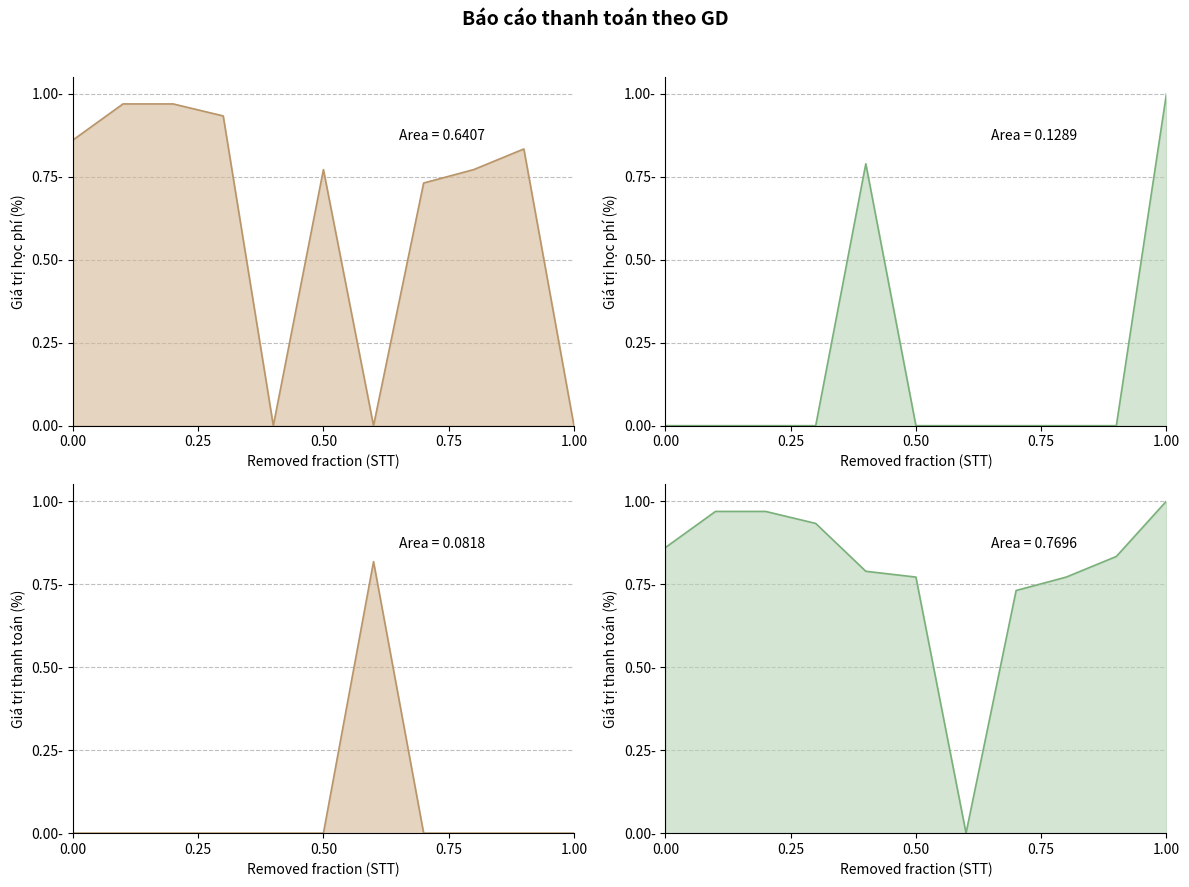

What position from the left is 0.50?

3